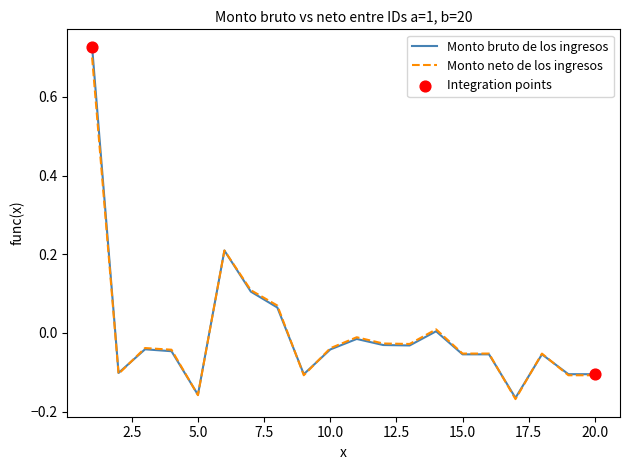

Which series has the largest range (max minus min)?

Monto bruto de los ingresos